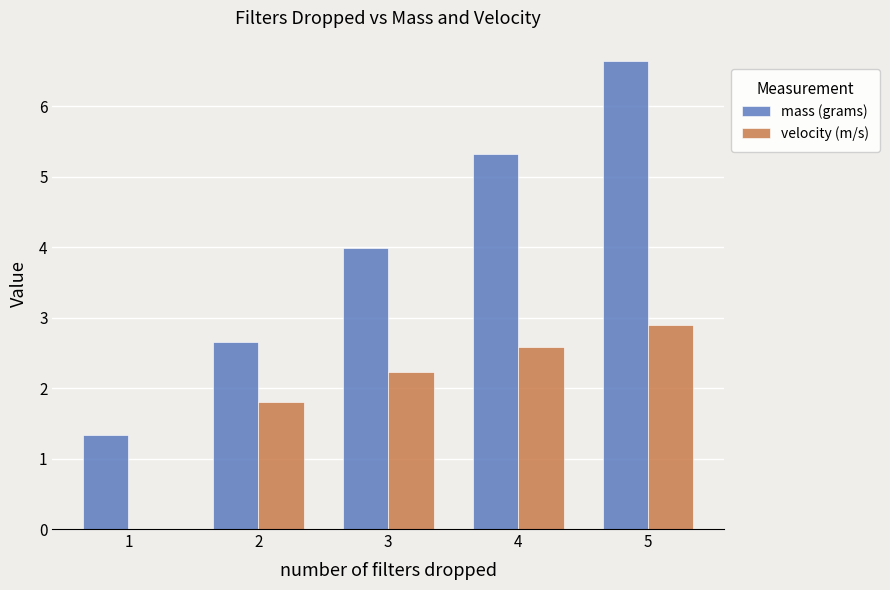

At which category is the sum across all series the highest?

5